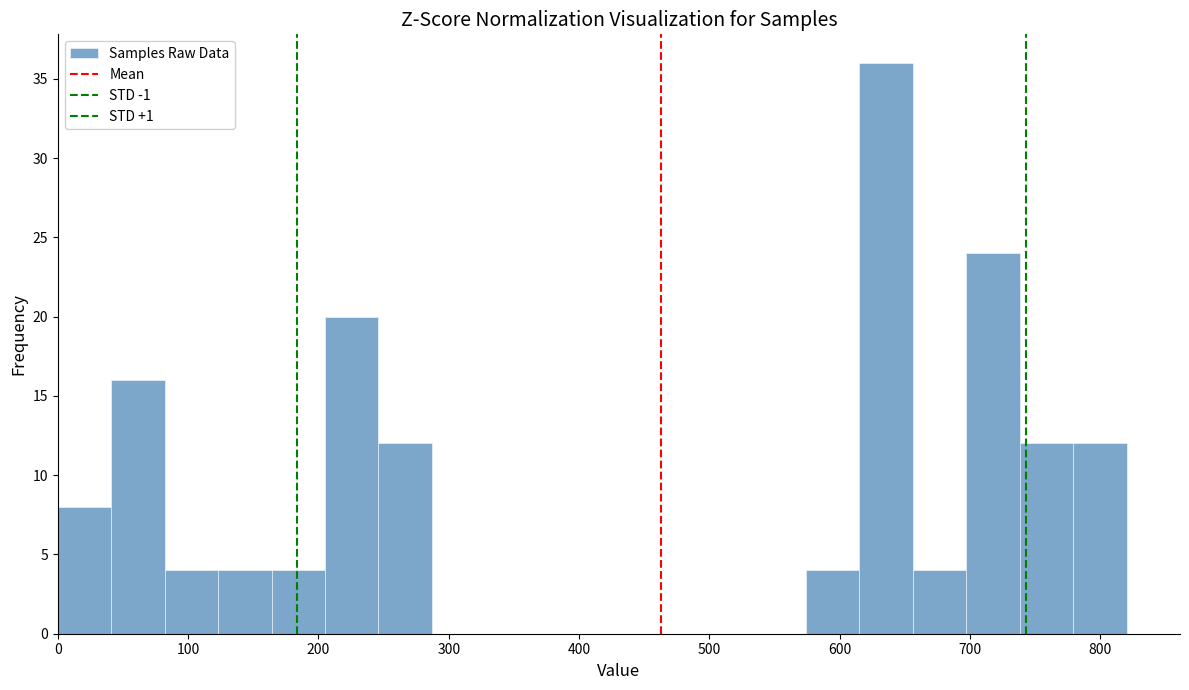

How tall is the bar that spans 41 to 82 on the x-axis? Neither the bar edges nor the heights are printed on the chart, so give them approximately, as read against the axes.

16